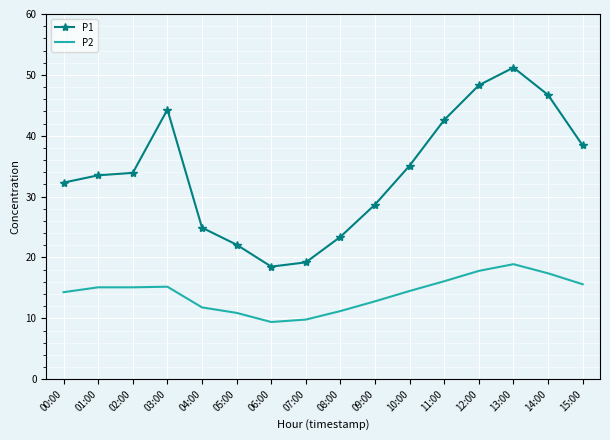

True or false: P2 and P1 cross at least once.

False